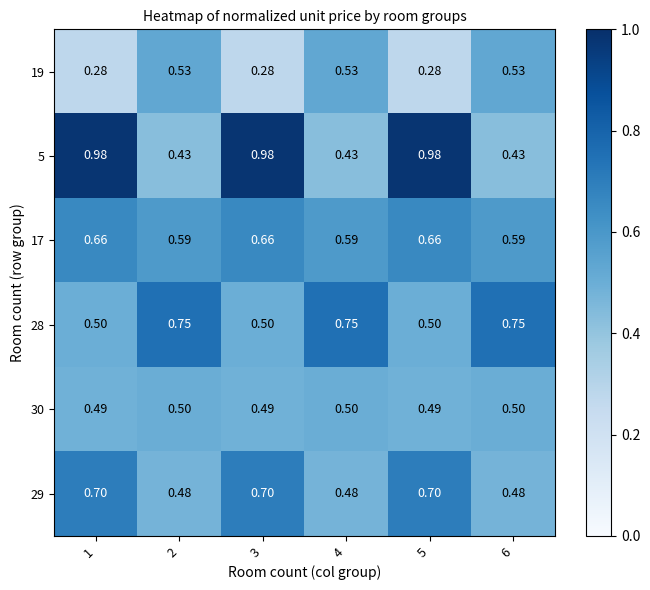

Is the value of 19 at 1 greater than the value of 5 at 3?

No